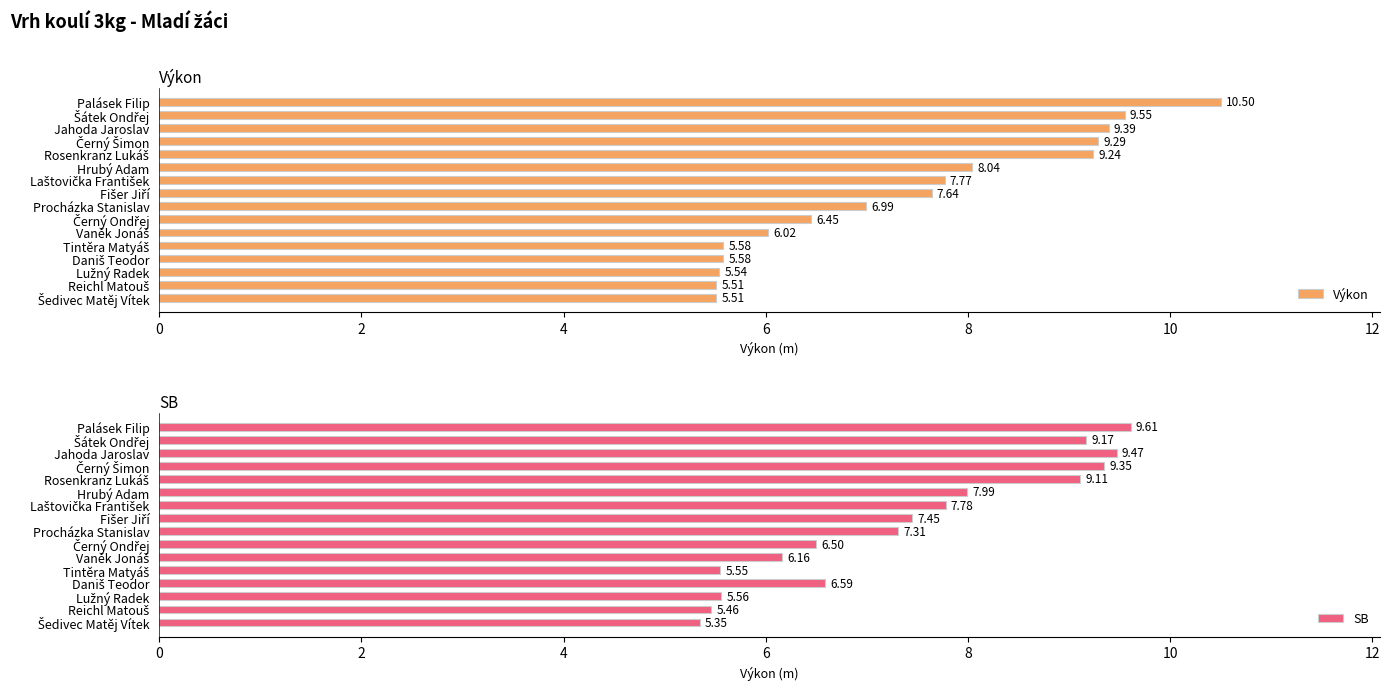

List the series in order of their peak value, highest first.

Výkon, SB